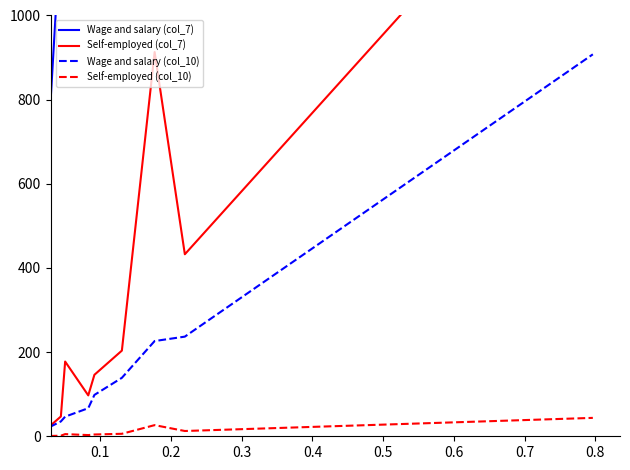

At which category is the sum across all series the highest?

0.8